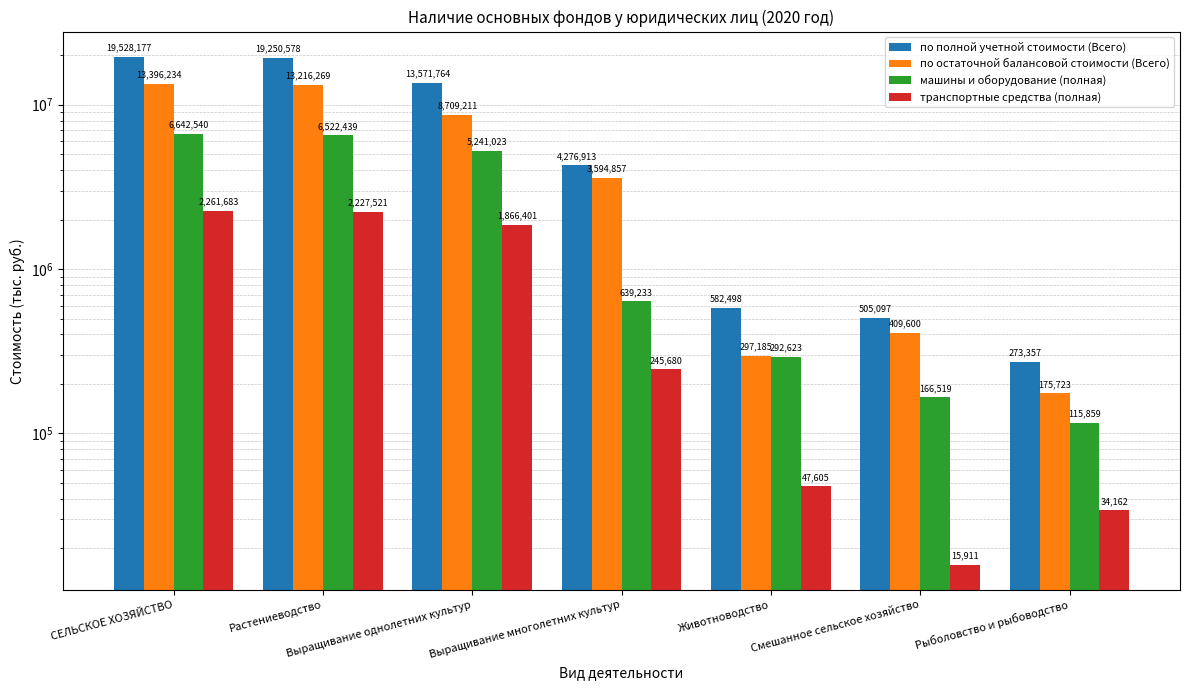

What is the value of the машины и оборудование (полная) bar at the 7th from the left?

115859